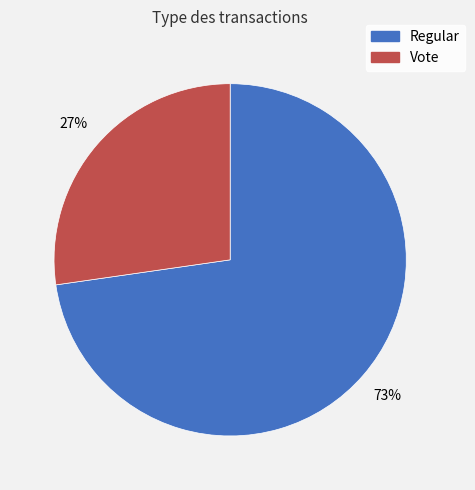

Count the number of slices in the pie.

2